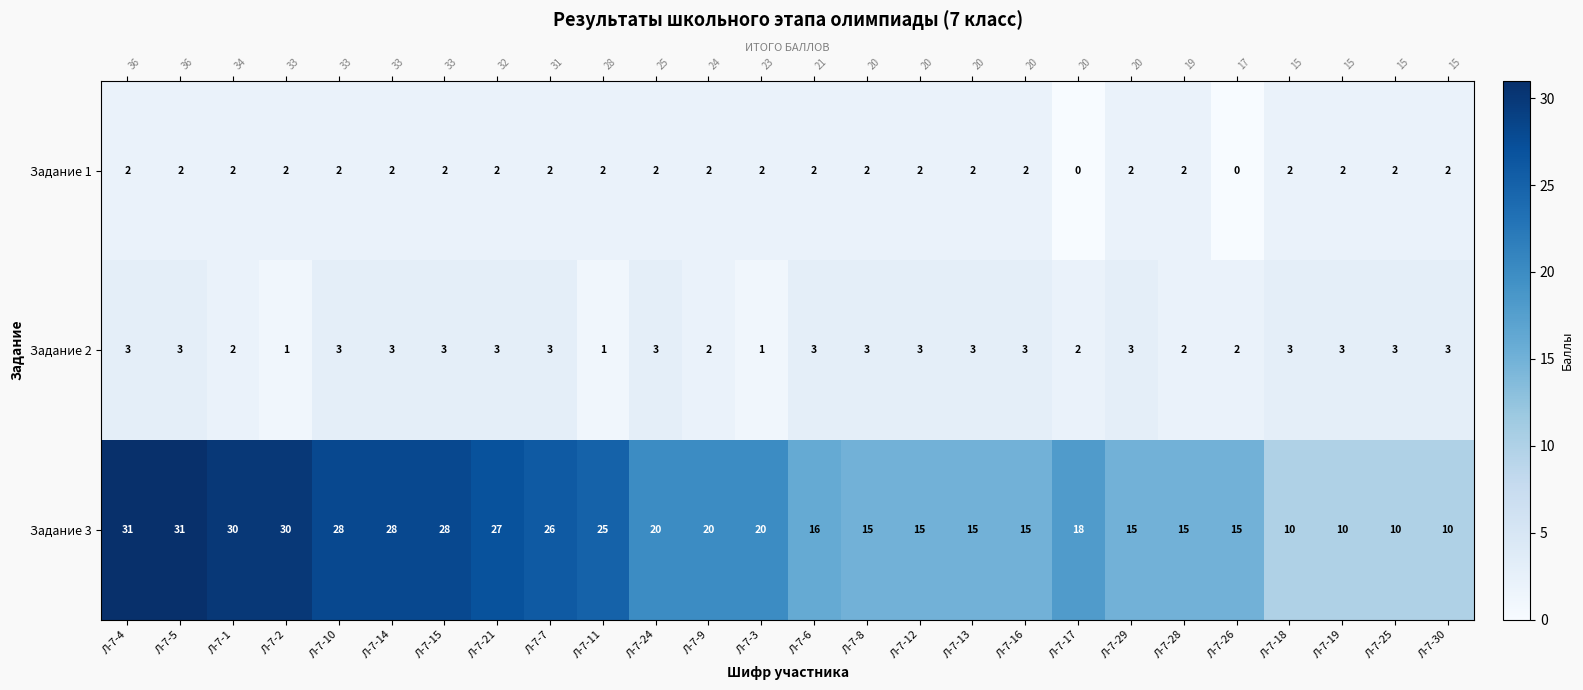

Read the Задание 1 value at Л-7-1.

2